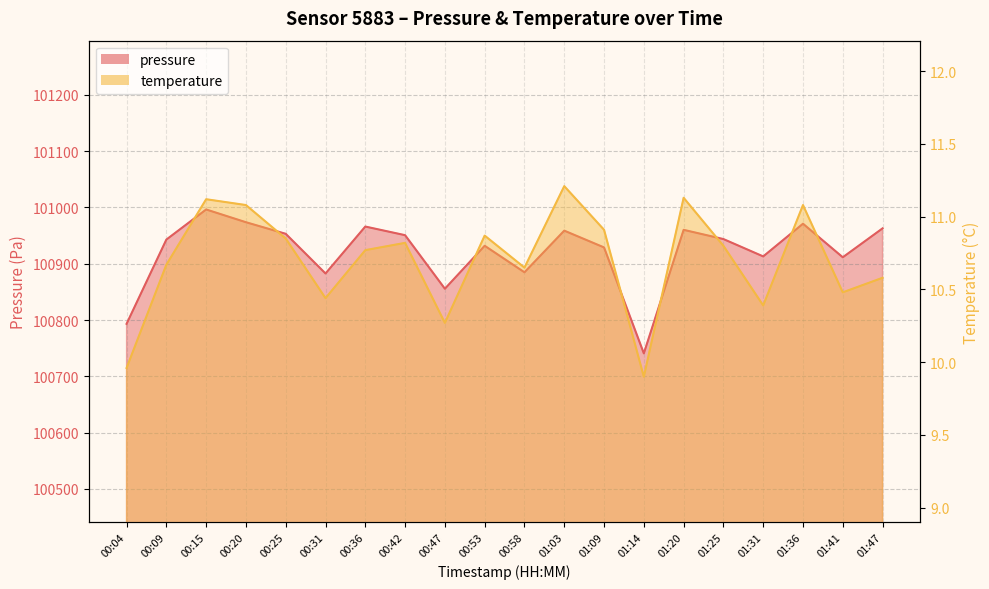

Reading right to left, transcribe all the data shown in this chart.

pressure: 100962.9	100911.5	100971.2	100913.1	100943.9	100960.3	100740.8	100929.0	100958.8	100884.8	100932.0	100855.6	100950.8	100966.1	100882.7	100953.2	100973.8	100996.5	100943.0	100793.2
temperature: 10.6	10.5	11.1	10.4	10.8	11.1	9.9	10.9	11.2	10.7	10.9	10.3	10.8	10.8	10.4	10.8	11.1	11.1	10.7	10.0